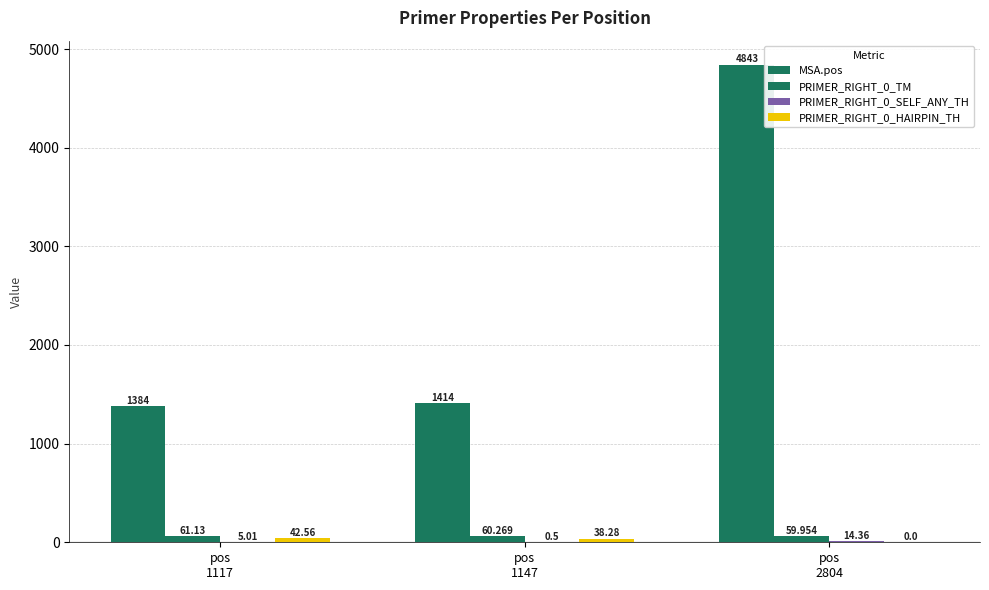

Between pos
1147 and pos
2804, which series saw the biggest shift?

MSA.pos